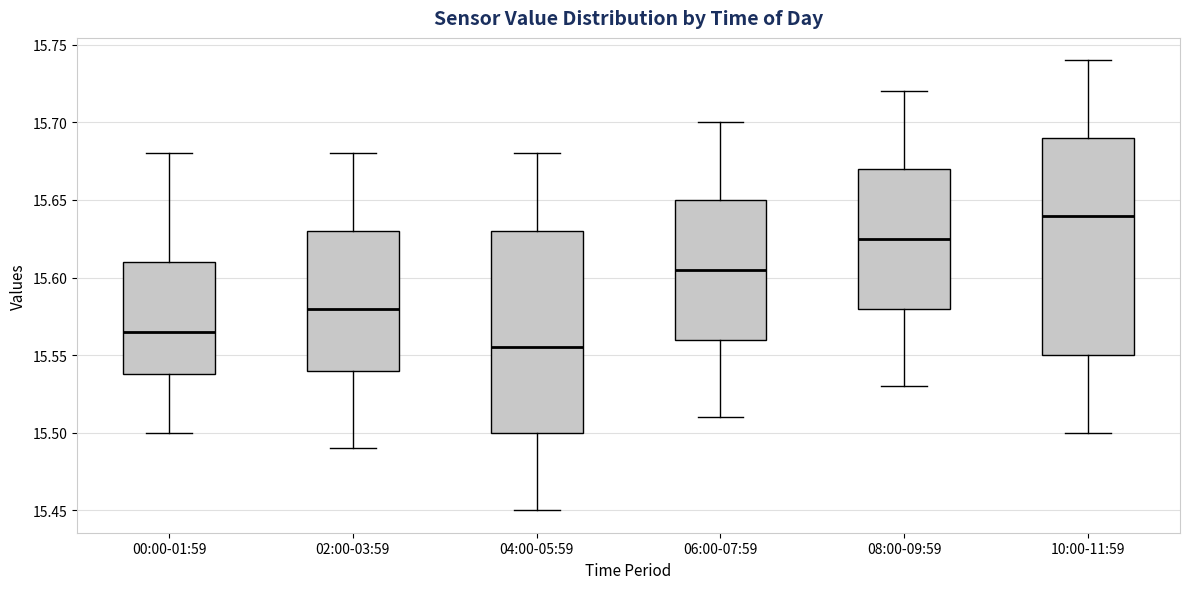

Comparing the boxes themselves (not the whiskers), which one is the tallest?

10:00-11:59